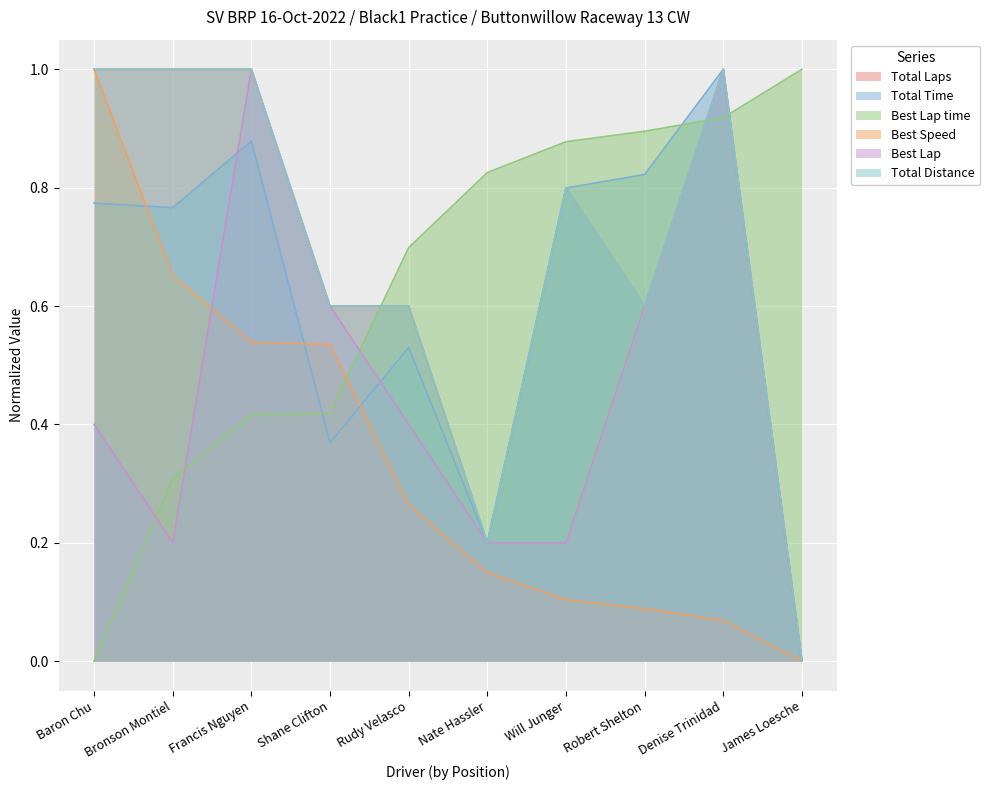

Reading left to right, list all the values displayed in this chart.

Total Laps: 1.0	1.0	1.0	0.6	0.6	0.2	0.8	0.6	1.0	0.0
Total Time: 0.8	0.8	0.9	0.4	0.5	0.2	0.8	0.8	1.0	0.0
Best Lap time: 0.0	0.3	0.4	0.4	0.7	0.8	0.9	0.9	0.9	1.0
Best Speed: 1.0	0.7	0.5	0.5	0.3	0.1	0.1	0.1	0.1	0.0
Best Lap: 0.4	0.2	1.0	0.6	0.4	0.2	0.2	0.6	1.0	0.0
Total Distance: 1.0	1.0	1.0	0.6	0.6	0.2	0.8	0.6	1.0	0.0